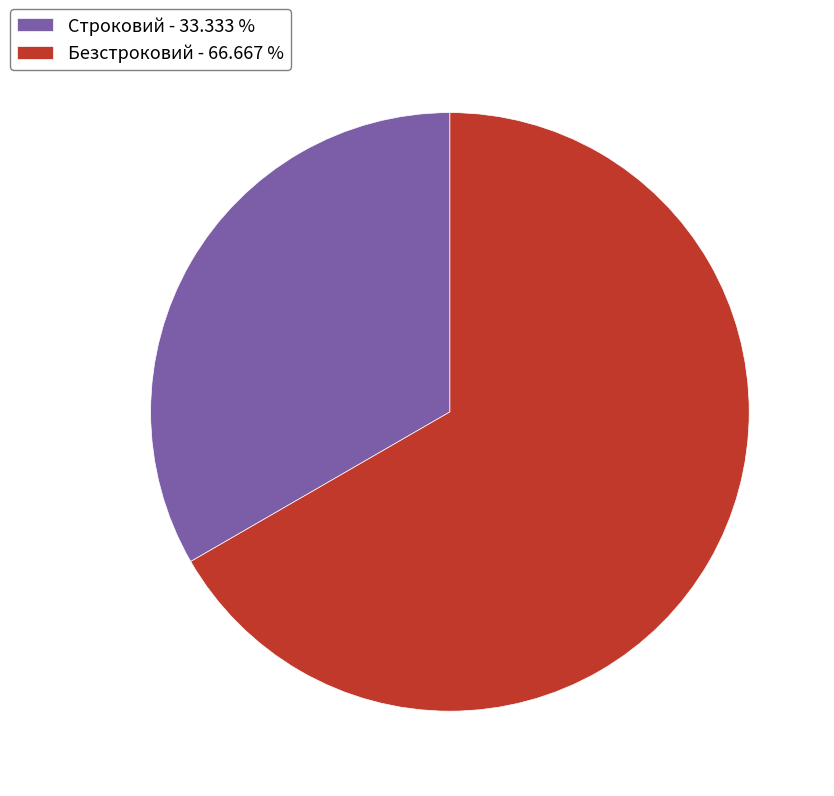

Between Строковий - 33.333 % and Безстроковий - 66.667 %, which is larger?

Безстроковий - 66.667 %